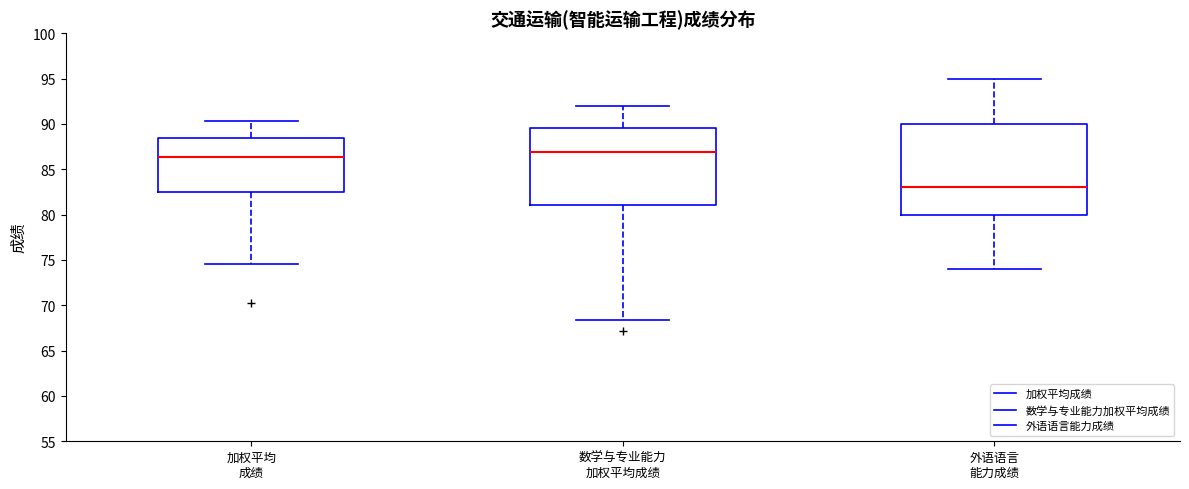

Which box has the highest median line?

数学与专业能力 加权平均成绩